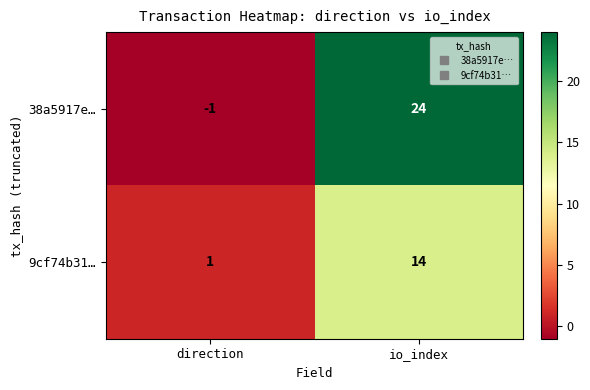

Which category has the highest value across all series?

io_index